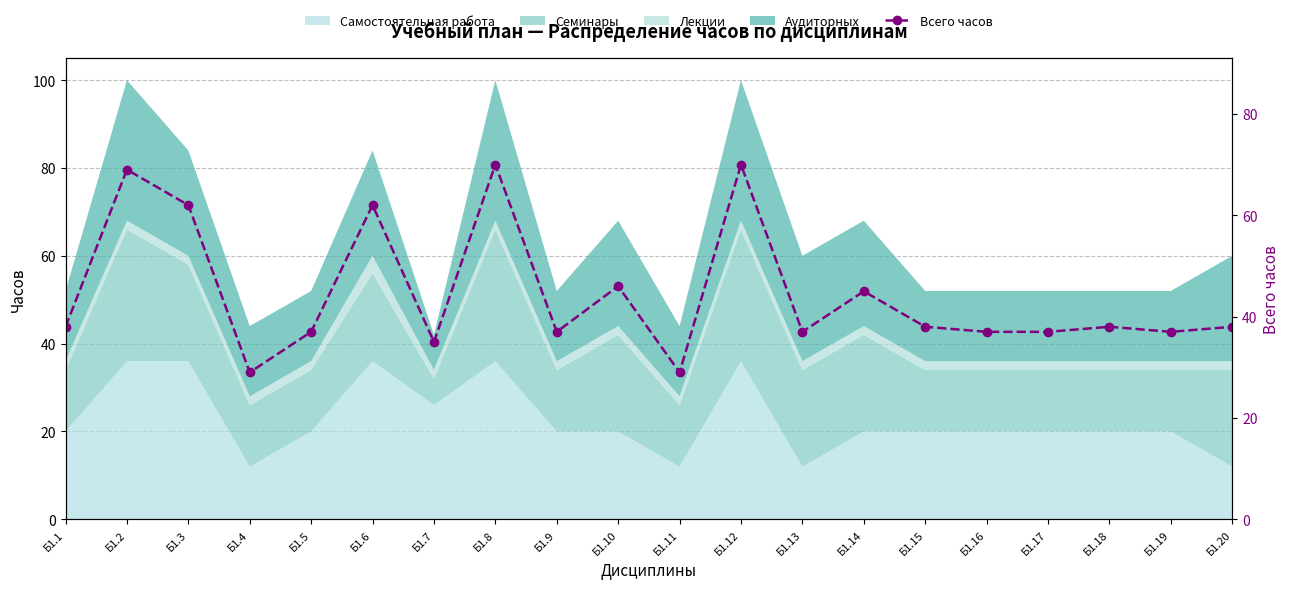

Approximately how many times larger is the value at Б1.14 compared to Б1.1?

1.2